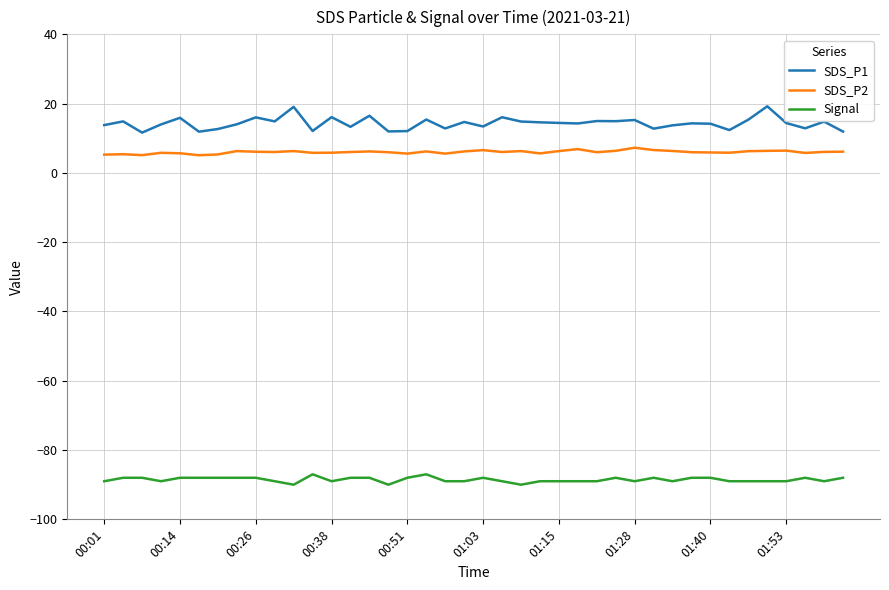

Rank the series by their maximum value, from highest to lowest.

SDS_P1, SDS_P2, Signal